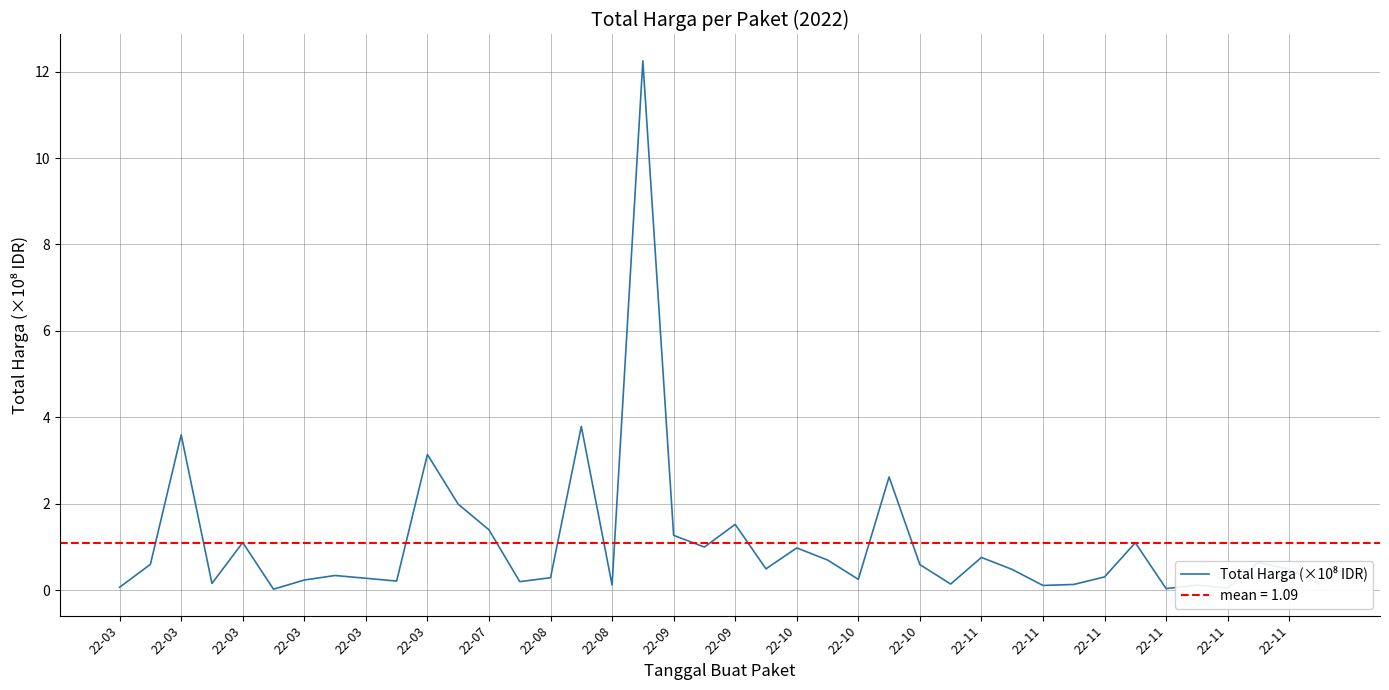

Does the chart have visible grid lines?

Yes